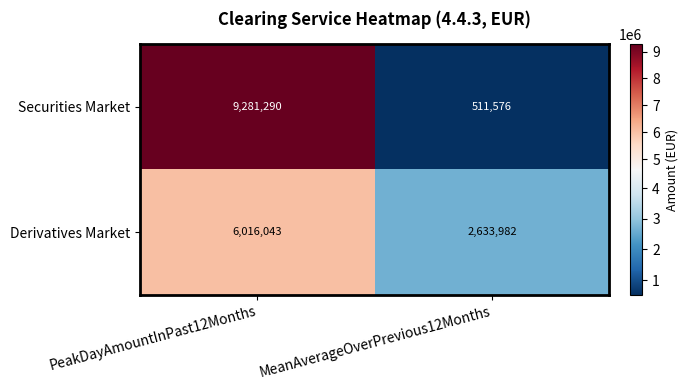

What is the minimum value for Derivatives Market?

2633982